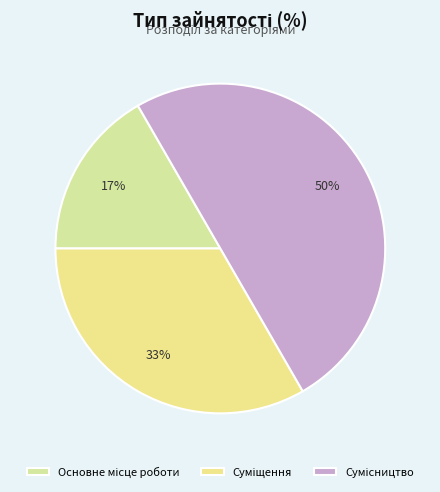

Count the number of slices in the pie.

3